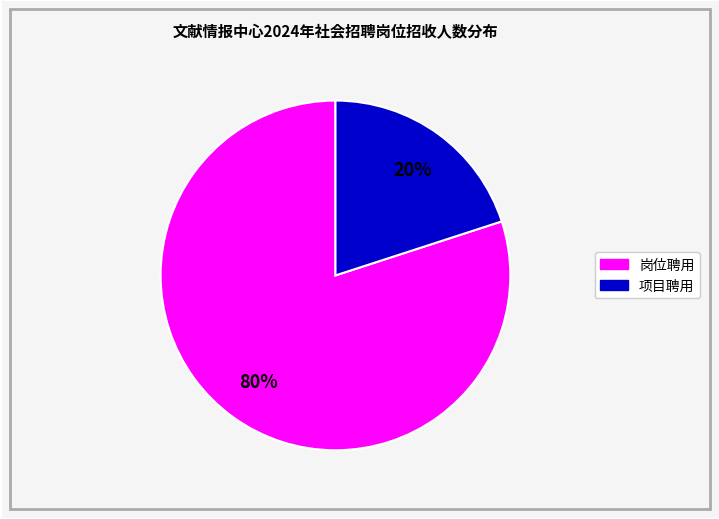

Is there any slice that represents more than half of the pie?

Yes